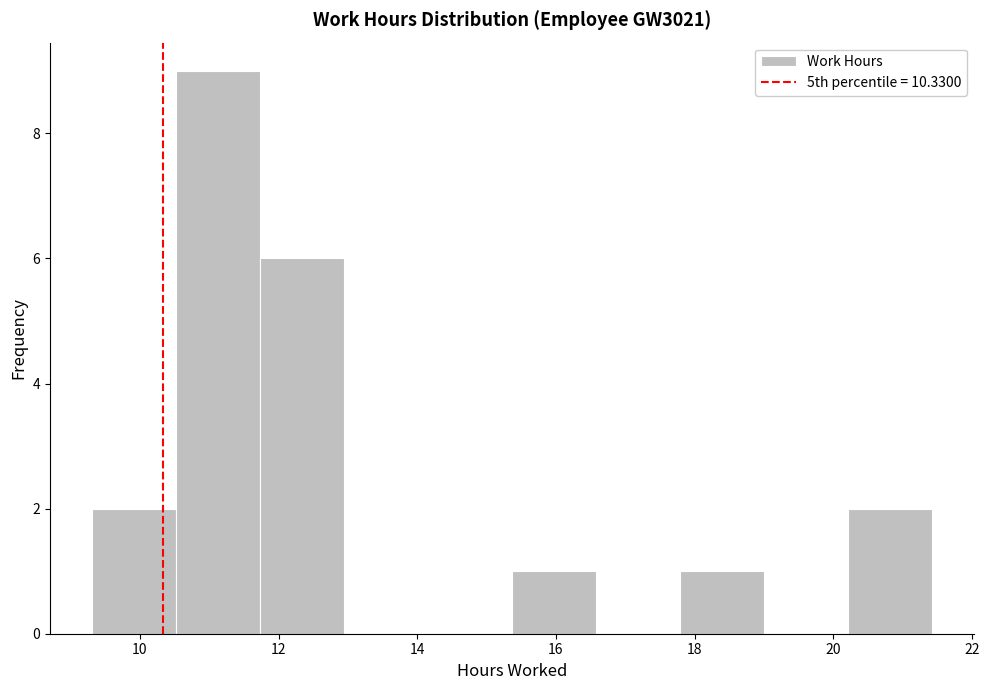

Reading left to right, transcribe this chart: for each bar, give the range it covers on the x-axis and its height. Neither the bar edges nor the heights are printed on the chart, so give them approximately, as read against the axes.

9.4 to 10.6: 2
10.6 to 11.8: 9
11.8 to 13.0: 6
13.0 to 14.2: 0
14.2 to 15.4: 0
15.4 to 16.6: 1
16.6 to 17.8: 0
17.8 to 19.0: 1
19.0 to 20.2: 0
20.2 to 21.4: 2